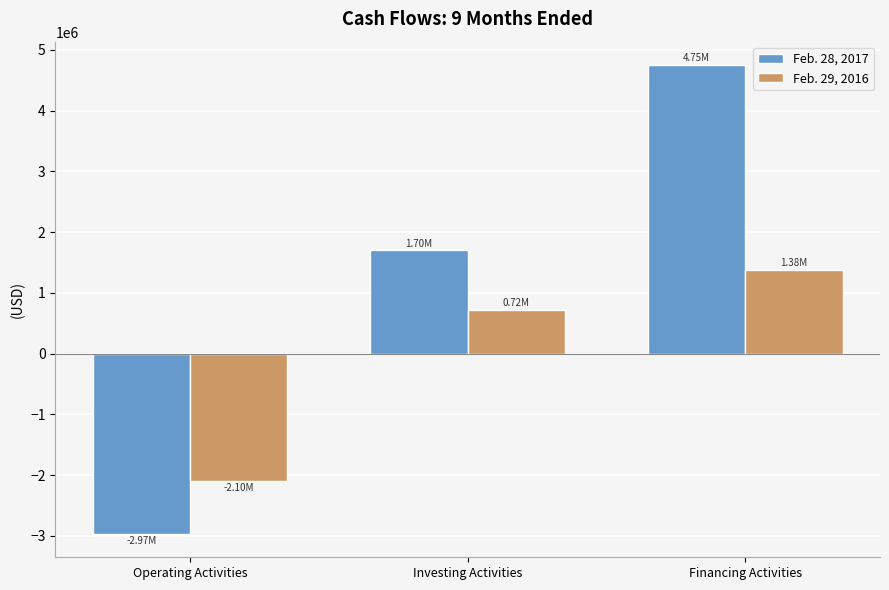

Rank the categories by Feb. 29, 2016 value from highest to lowest.

Financing Activities, Investing Activities, Operating Activities